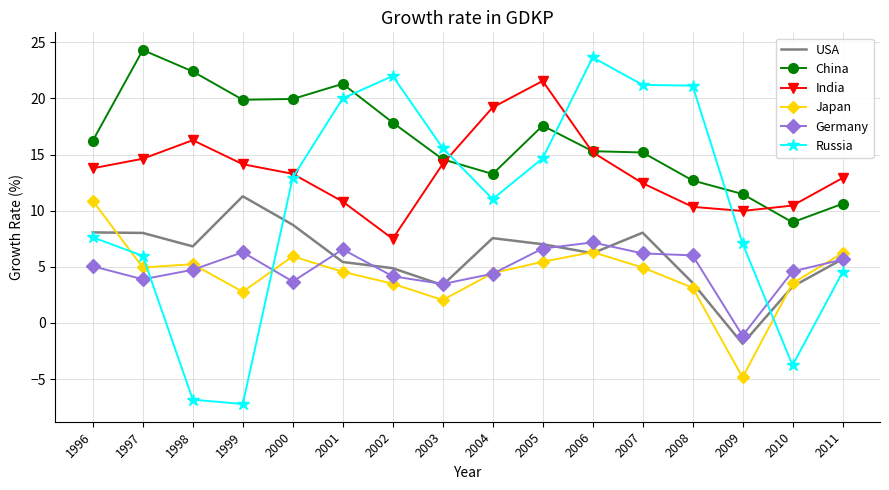

Is it true that China equals 22.4 at 1998?

True